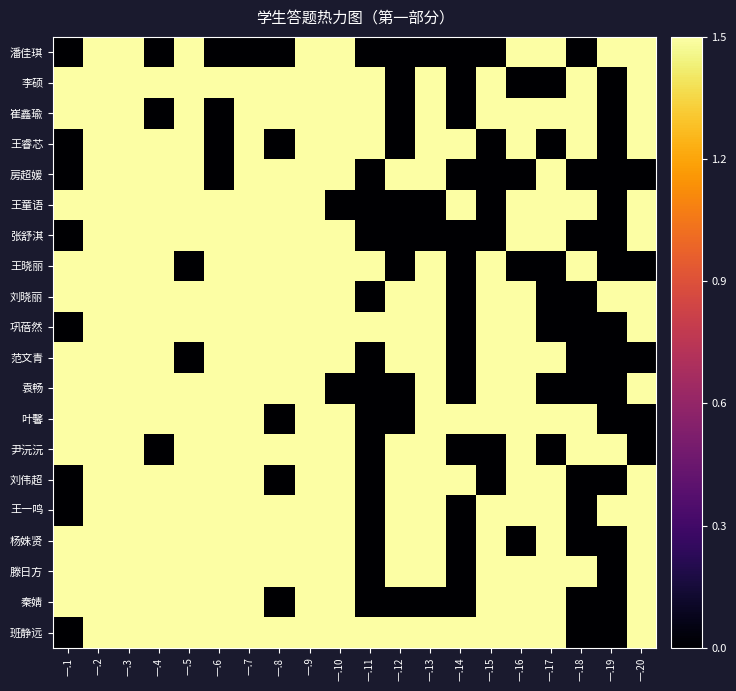

At 一.12, list the series in order from largest to smallest.

房超媛, 刘晓丽, 巩蓓然, 范文青, 尹沅沅, 刘伟超, 王一鸣, 杨姝贤, 滕日方, 班静远, 潘佳琪, 李硕, 崔鑫瑜, 王睿芯, 王童语, 张舒淇, 王晓丽, 袁畅, 叶馨, 秦婧